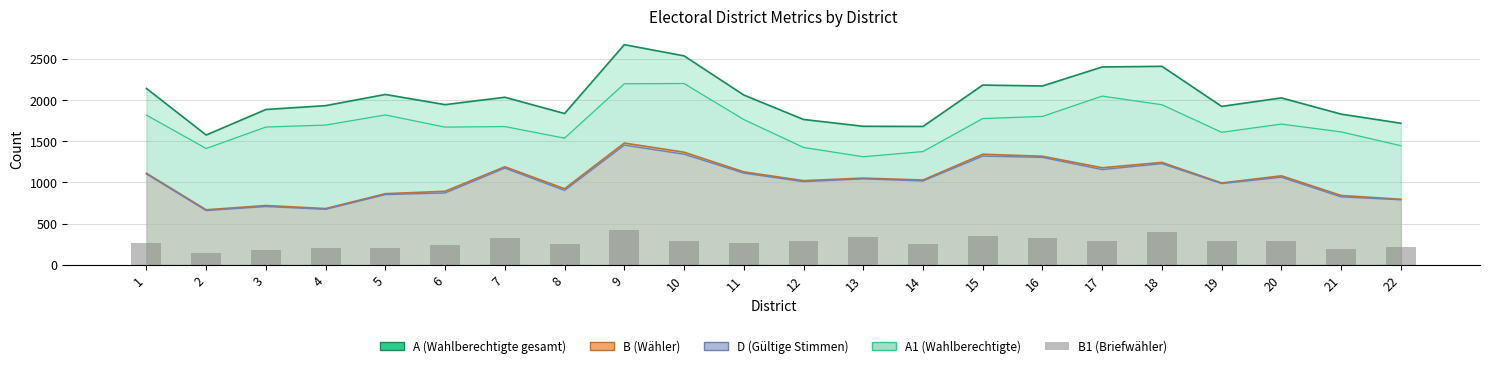

What is the value of the 14th bar from the left?

248